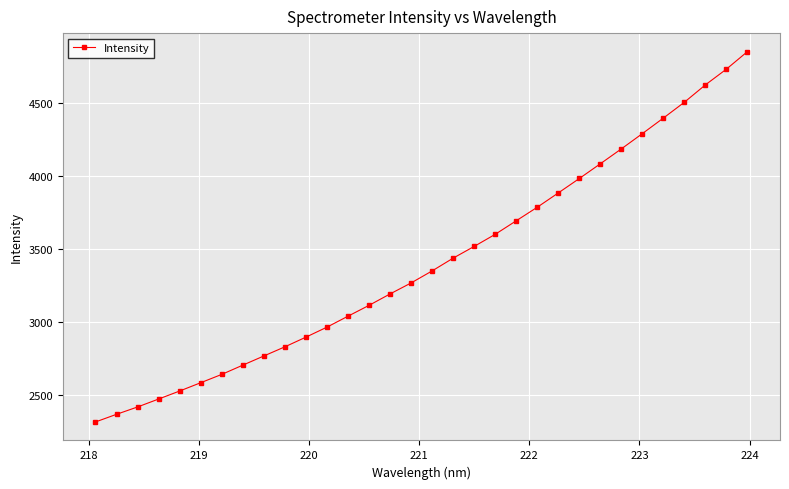

How many data points are above 3351?

16